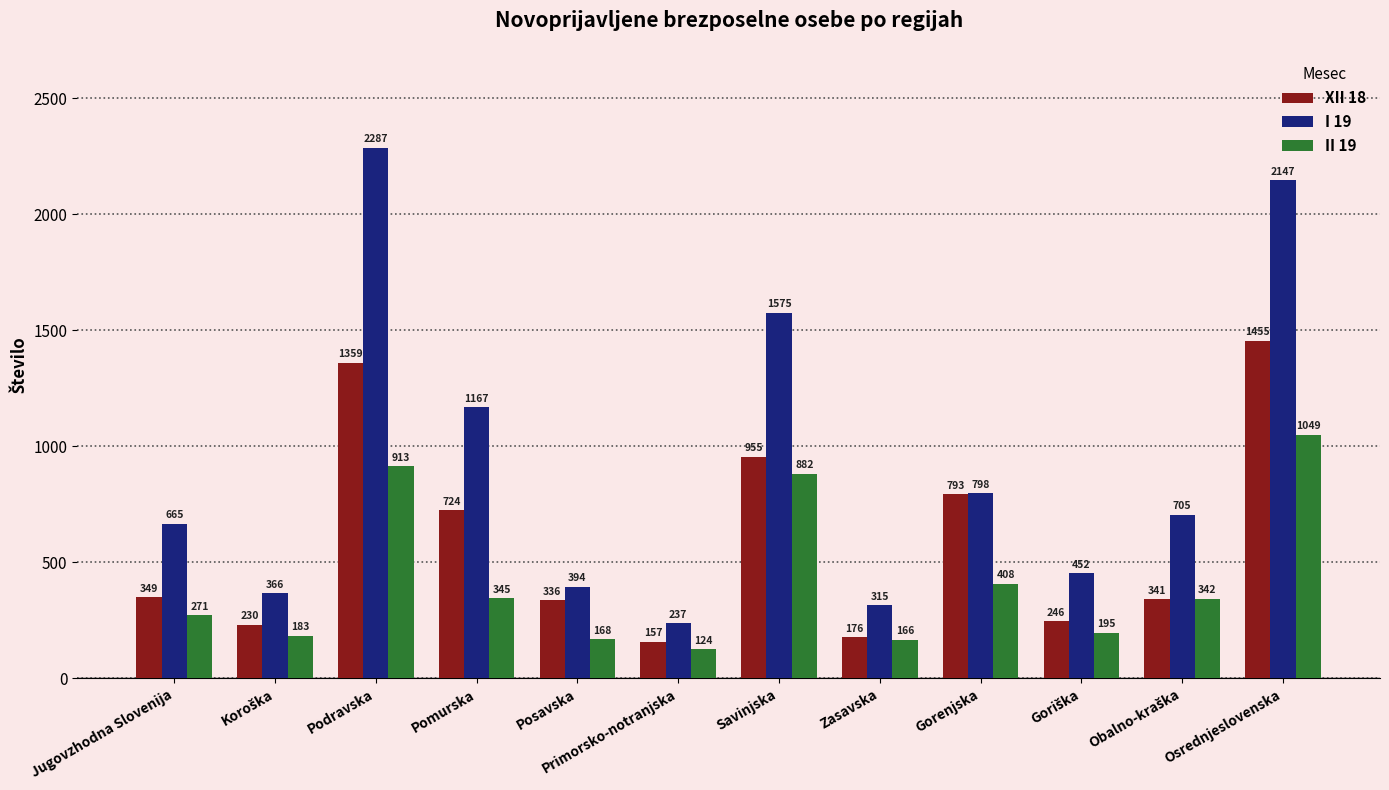

The value of I 19 at Gorenjska is 798. True or false?

True